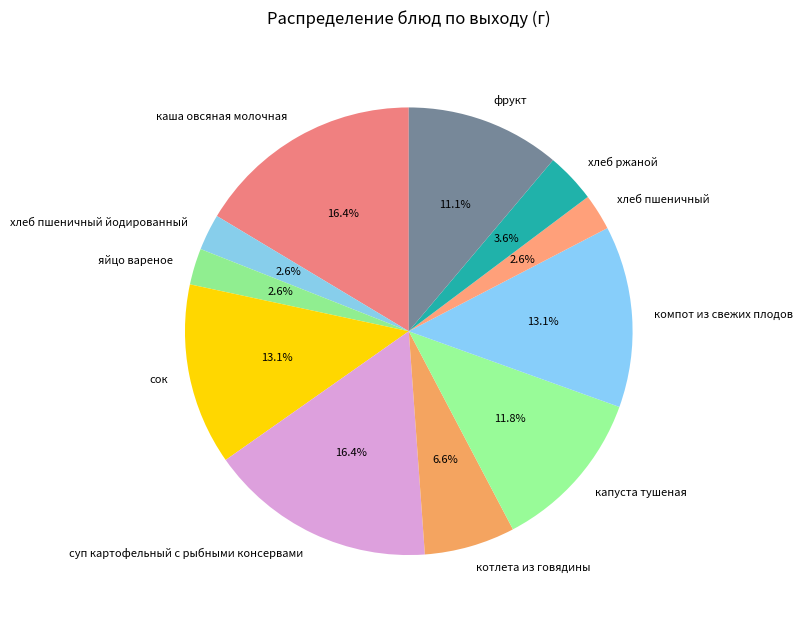

Between компот из свежих плодов and каша овсяная молочная, which is larger?

каша овсяная молочная